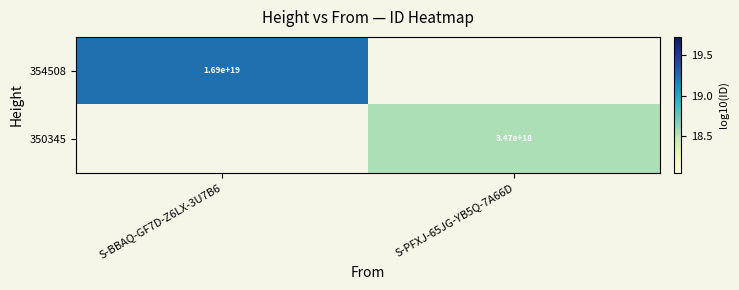

What is the maximum value shown in the chart?

19.2